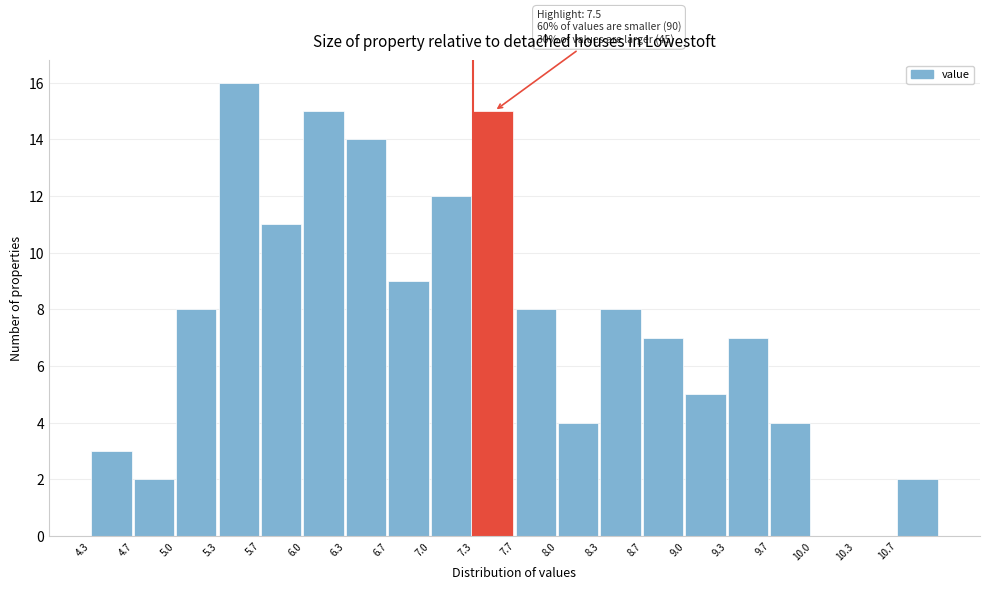

Which range on the x-axis has the tallest bar?

5.30 to 5.65